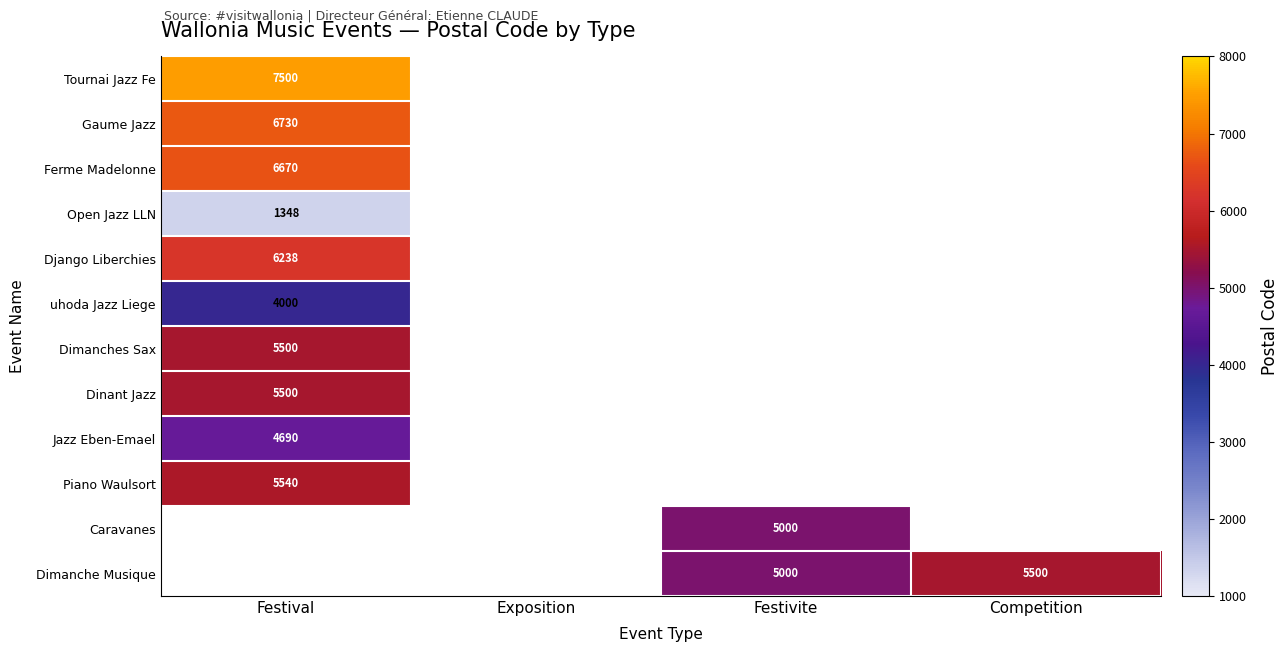

Is it true that Django Liberchies equals 4295.3 at Festival?

False